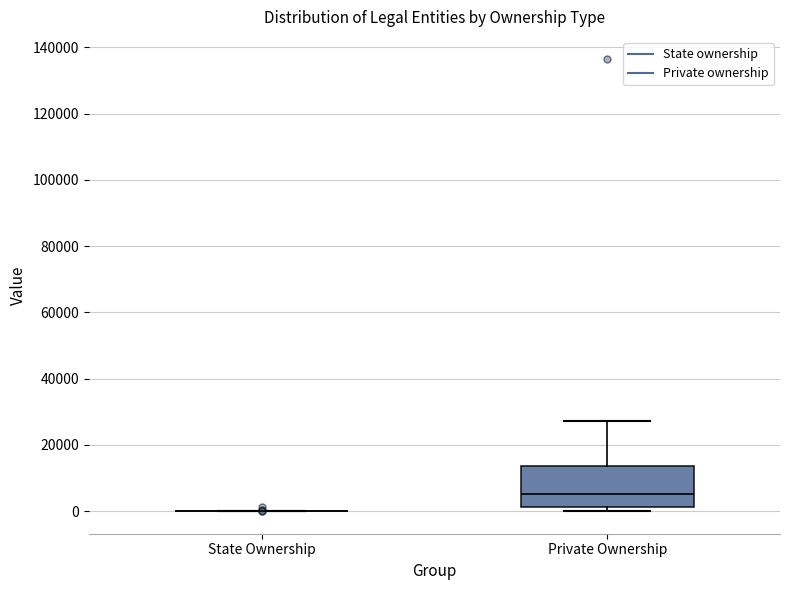

Reading left to right, read every box against the y-axis: the position of its median line, the range the box covers, and the ends of its whiskers. The values are not printed on the chart, so give them approximately, as read against the axis.

State Ownership: box collapsed to a line at 0, whiskers 0 to 0
Private Ownership: median 6000, box 2000 to 14000, whiskers 0 to 28000